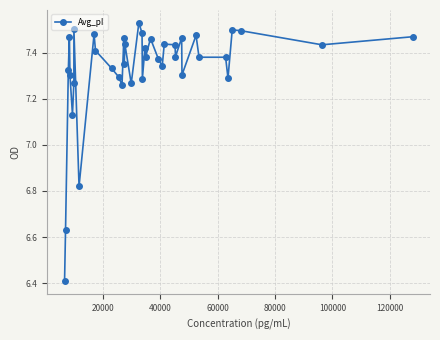

How many values are between 7 and 8?

36